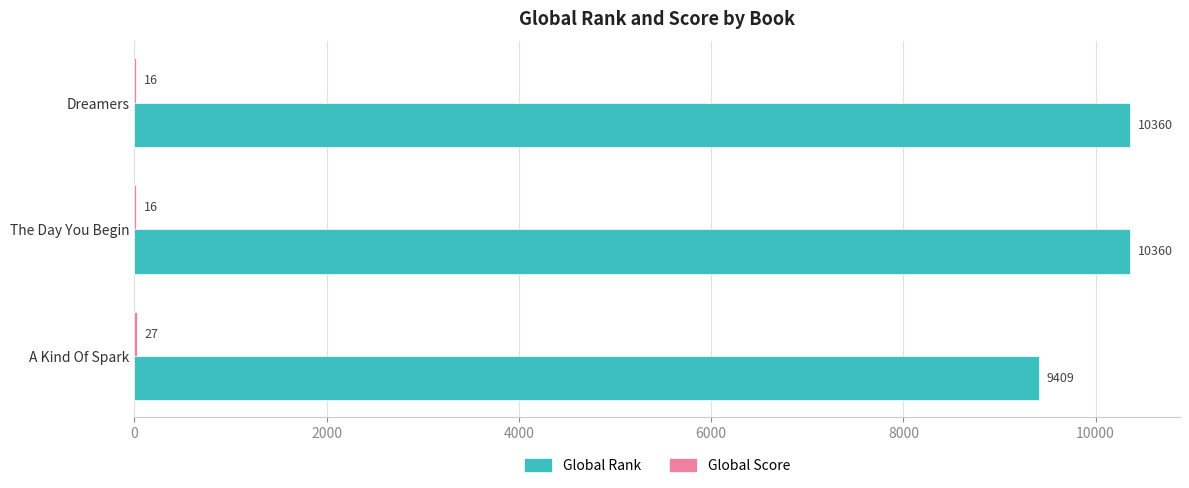

Is it true that Global Rank equals 10360 at Dreamers?

True